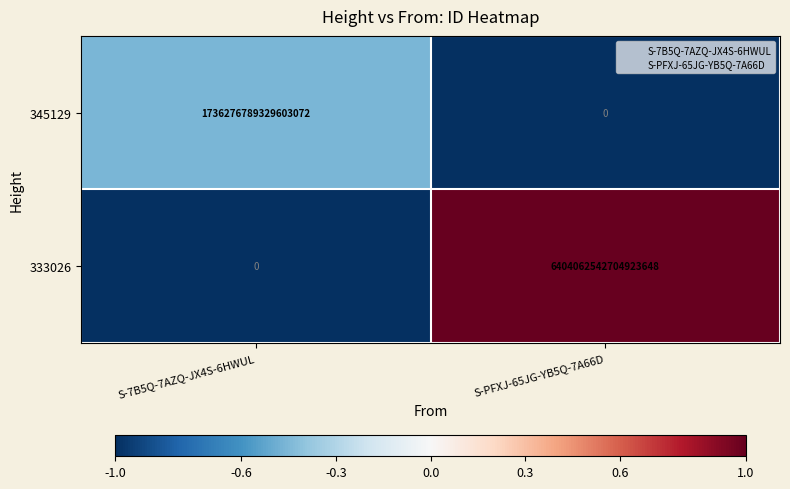

Between S-7B5Q-7AZQ-JX4S-6HWUL and S-PFXJ-65JG-YB5Q-7A66D, which series saw the biggest shift?

333026